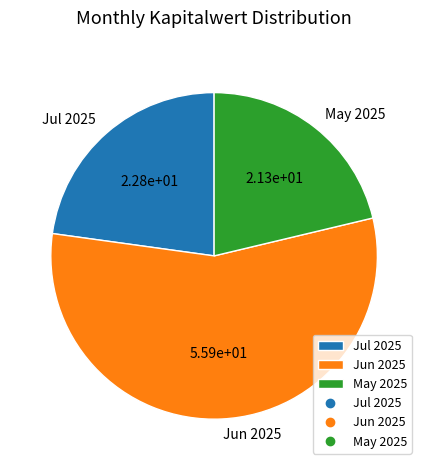

The Jul 2025 slice represents 13% of the pie. True or false?

False